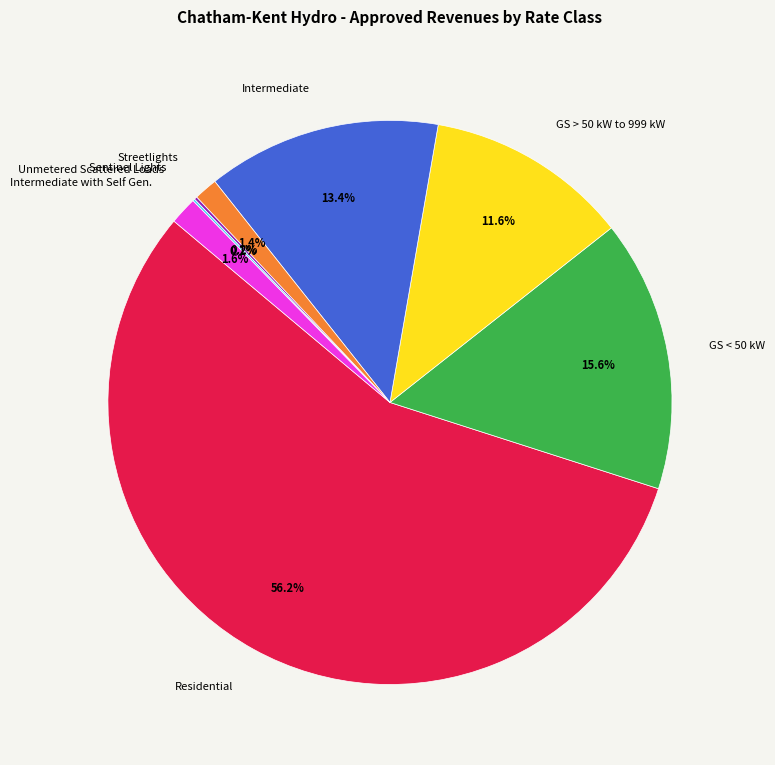

Does Streetlights account for over 50% of the chart?

No